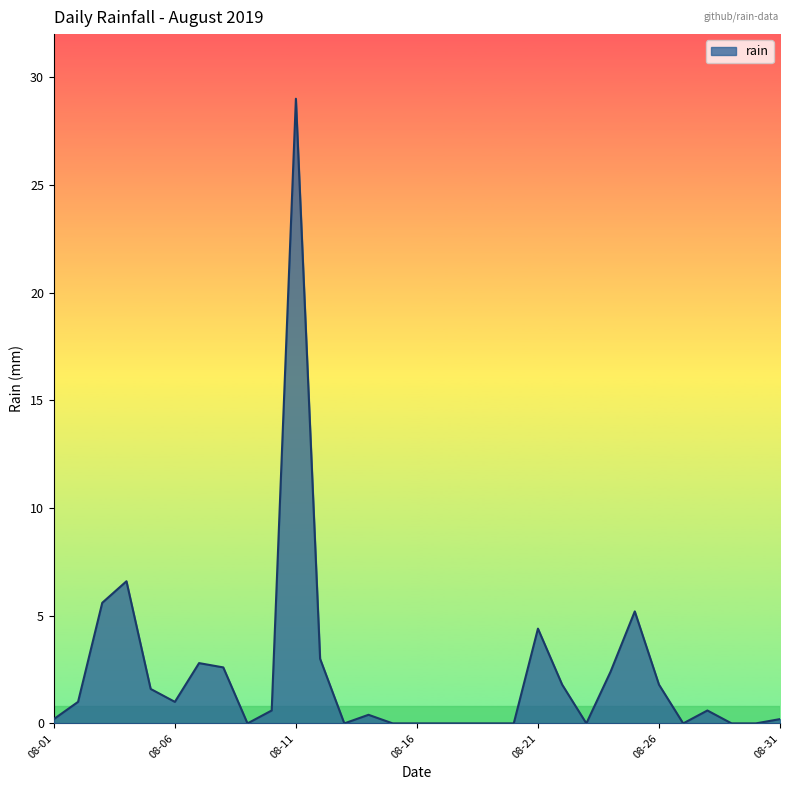

What is the maximum value shown in the chart?

29.0